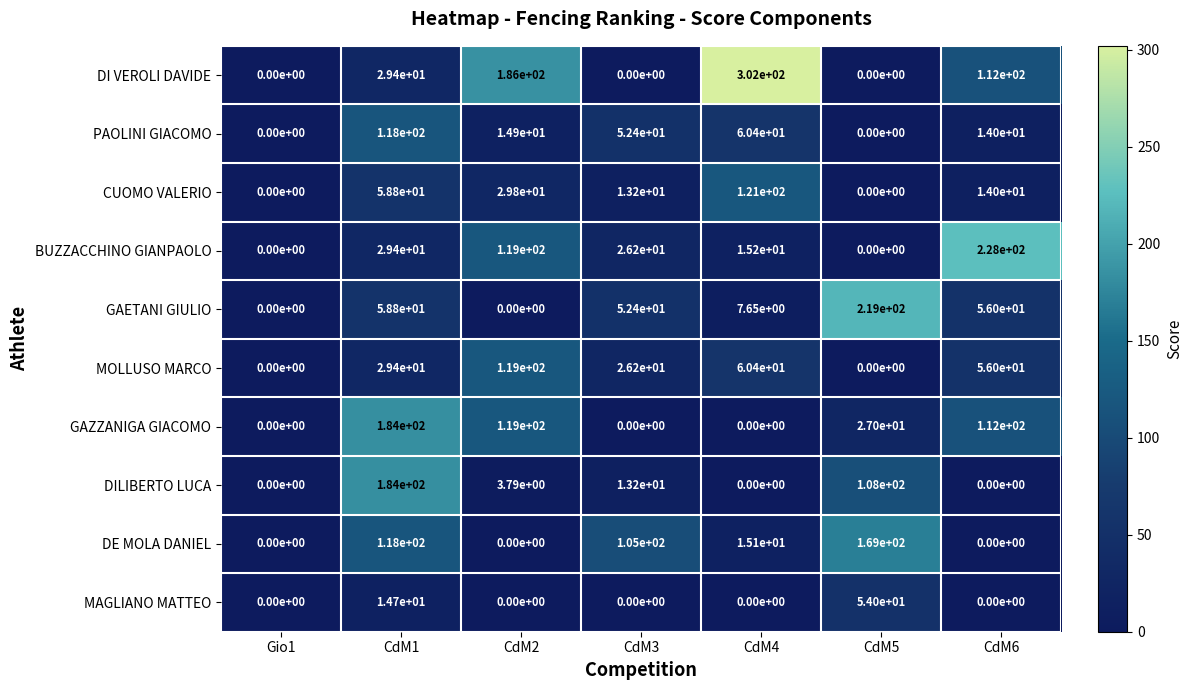

What is the difference between the highest and lowest values at CdM1?

169.3